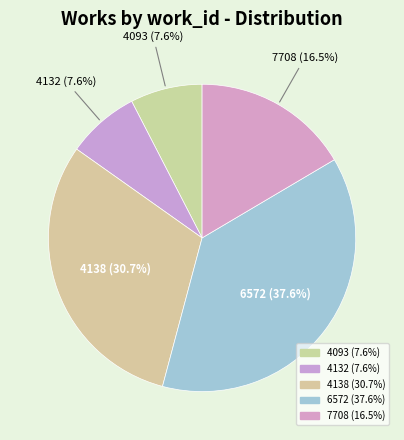

What percentage is NOT represented by 4138?

69.3%